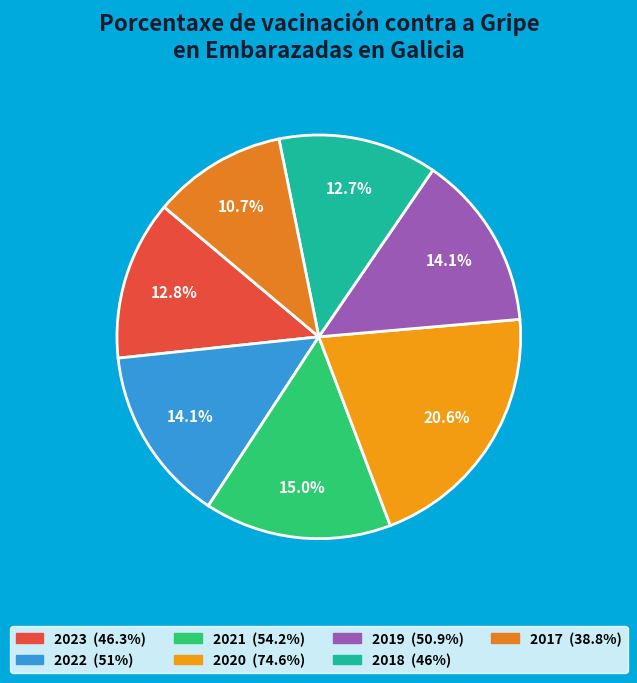

What is the ratio of the value at 2022 to the value at 2017?

1.3